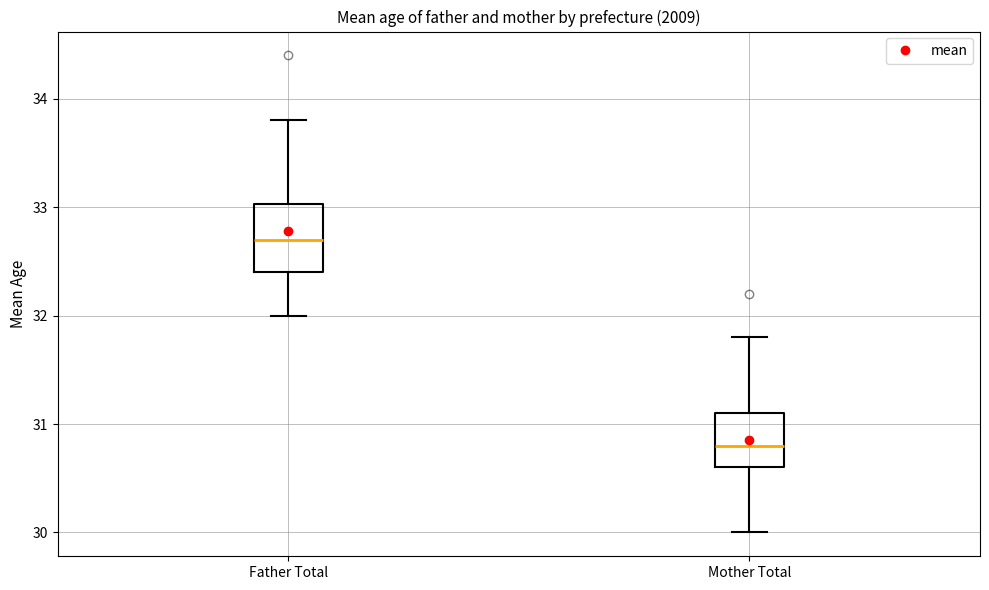

Reading left to right, read every box against the y-axis: the position of its median line, the range the box covers, and the ends of its whiskers. The values are not printed on the chart, so give them approximately, as read against the axis.

Father Total: median 32.7, box 32.4 to 33.0, whiskers 32.0 to 33.8
Mother Total: median 30.8, box 30.6 to 31.1, whiskers 30.0 to 31.8